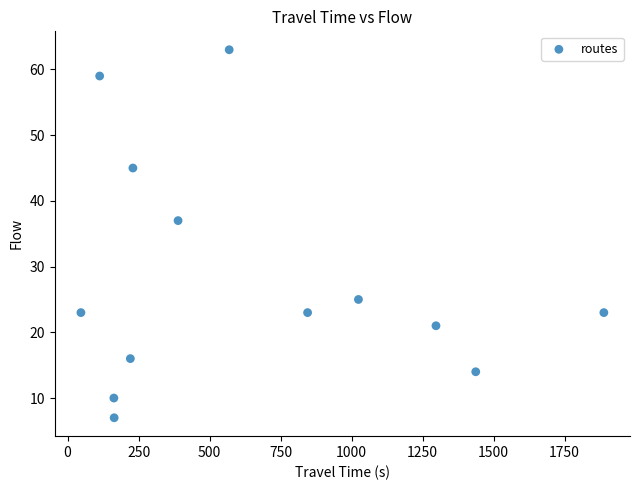

What is the range of X values (max minus min)?

1841